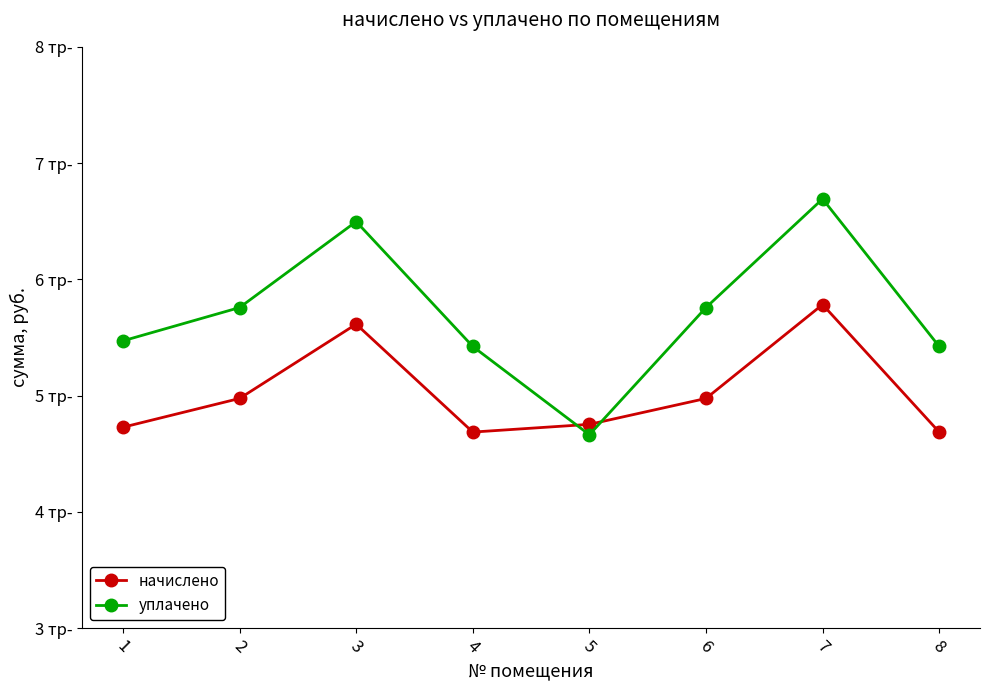

Is this an area chart (filled region under the line)?

No